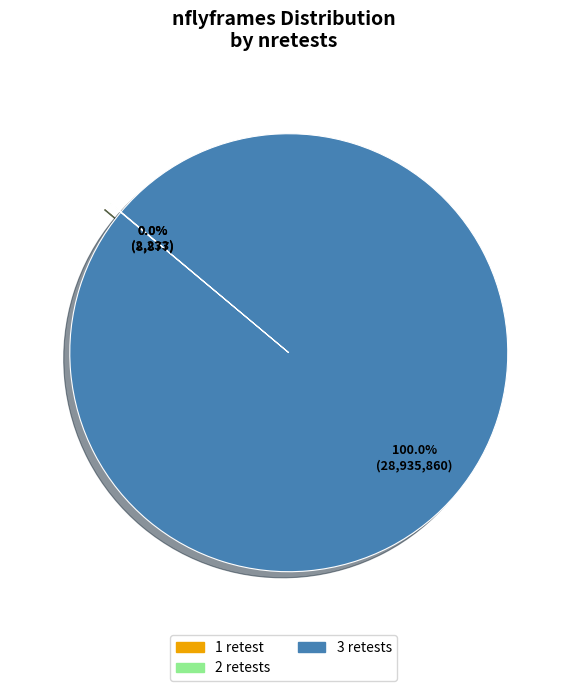

Does any single category account for the majority?

Yes